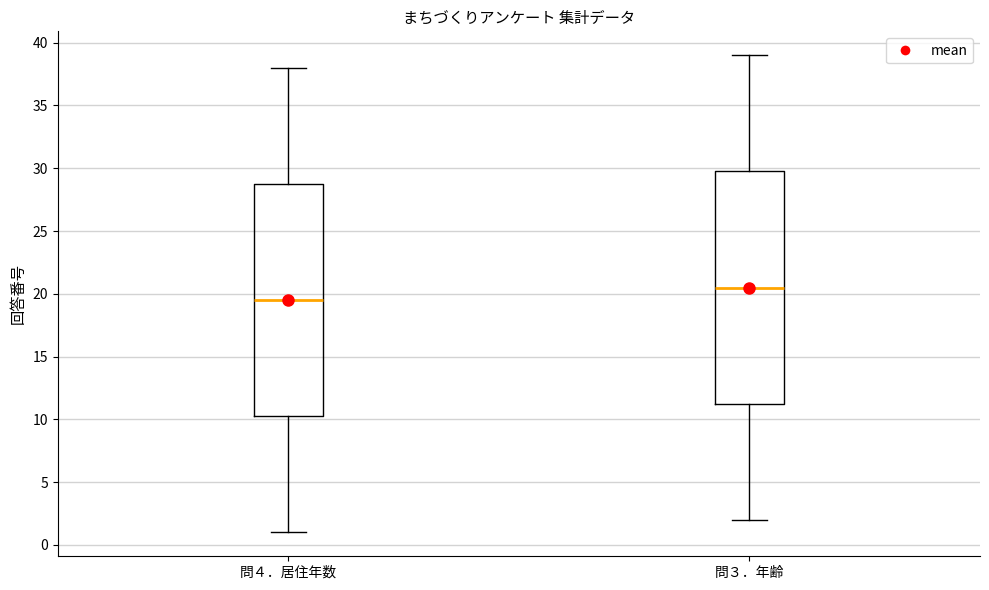

Reading left to right, read every box against the y-axis: the position of its median line, the range the box covers, and the ends of its whiskers. The values are not printed on the chart, so give them approximately, as read against the axis.

問４．居住年数: median 19.5, box 10.5 to 29.0, whiskers 1.0 to 38.0
問３．年齢: median 20.5, box 11.5 to 30.0, whiskers 2.0 to 39.0